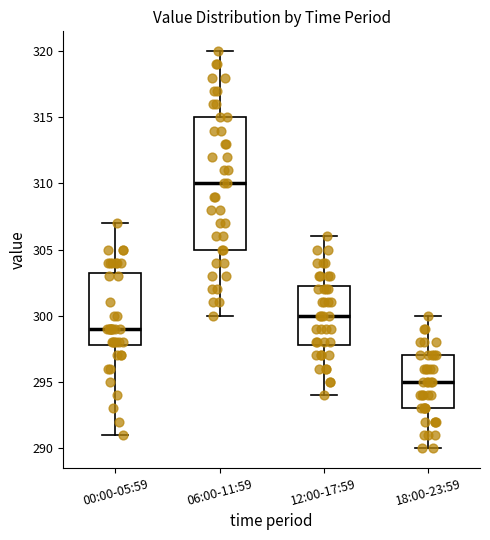

Reading left to right, transcribe this box plot: for each box, give where its median line is, the range the box spans, and where its two whiskers end, as read against the y-axis. The values are not printed on the chart, so give them approximately, as read against the axis.

00:00-05:59: median 299.0, box 298.0 to 303.5, whiskers 291.0 to 307.0
06:00-11:59: median 310.0, box 305.0 to 315.0, whiskers 300.0 to 320.0
12:00-17:59: median 300.0, box 298.0 to 302.5, whiskers 294.0 to 306.0
18:00-23:59: median 295.0, box 293.0 to 297.0, whiskers 290.0 to 300.0